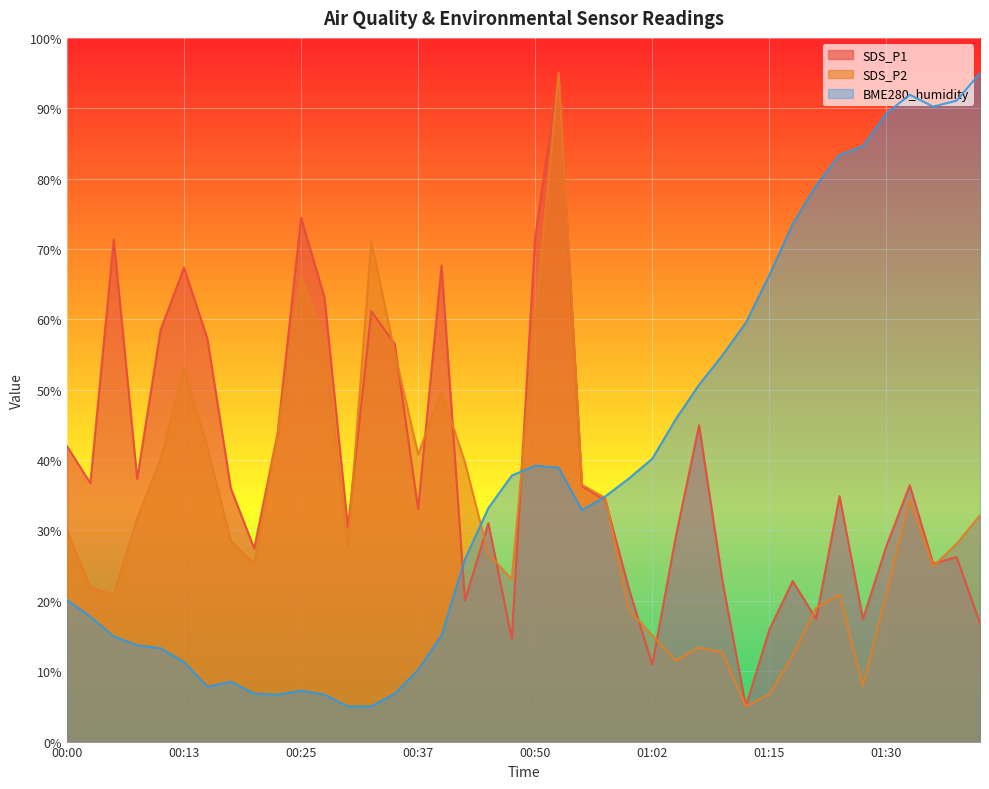

What is the highest value of the SDS_P2 series?

95.0